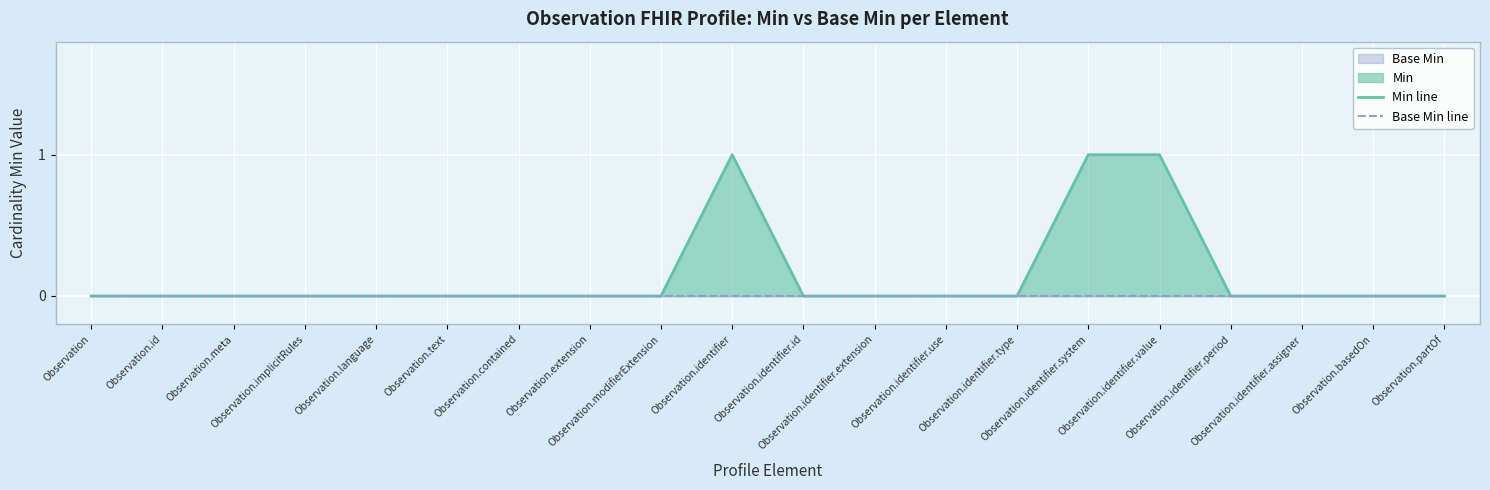

Reading left to right, transcribe all the data shown in this chart.

Min line: Observation=0	Observation.id=0	Observation.meta=0	Observation.implicitRules=0	Observation.language=0	Observation.text=0	Observation.contained=0	Observation.extension=0	Observation.modifierExtension=0	Observation.identifier=1	Observation.identifier.id=0	Observation.identifier.extension=0	Observation.identifier.use=0	Observation.identifier.type=0	Observation.identifier.system=1	Observation.identifier.value=1	Observation.identifier.period=0	Observation.identifier.assigner=0	Observation.basedOn=0	Observation.partOf=0
Base Min line: Observation=0	Observation.id=0	Observation.meta=0	Observation.implicitRules=0	Observation.language=0	Observation.text=0	Observation.contained=0	Observation.extension=0	Observation.modifierExtension=0	Observation.identifier=0	Observation.identifier.id=0	Observation.identifier.extension=0	Observation.identifier.use=0	Observation.identifier.type=0	Observation.identifier.system=0	Observation.identifier.value=0	Observation.identifier.period=0	Observation.identifier.assigner=0	Observation.basedOn=0	Observation.partOf=0